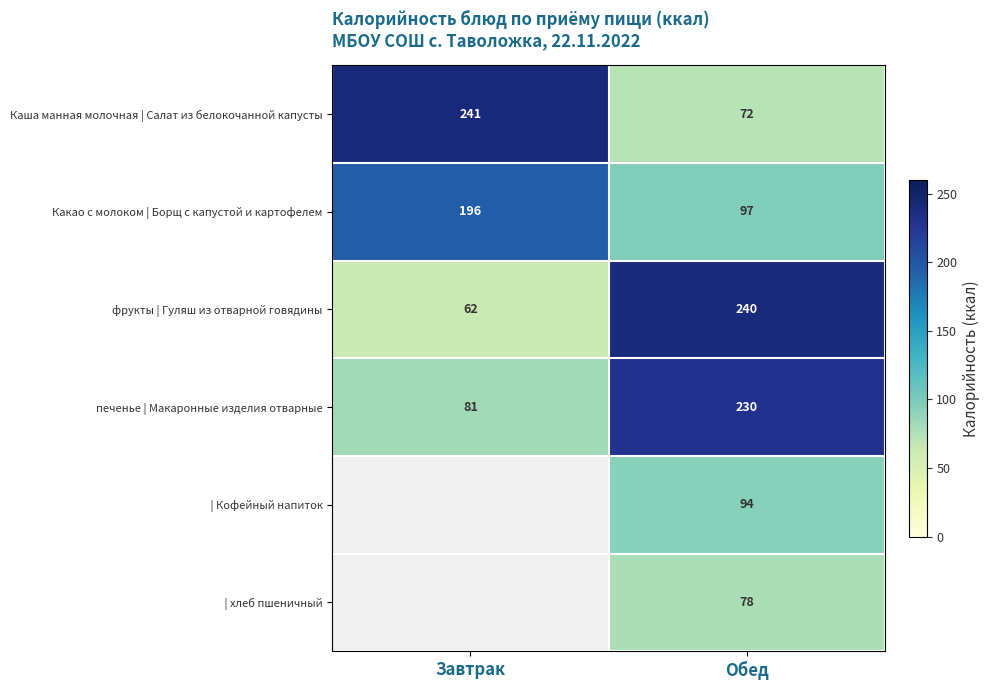

Is it true that печенье | Макаронные изделия отварные equals 51 at Завтрак?

False